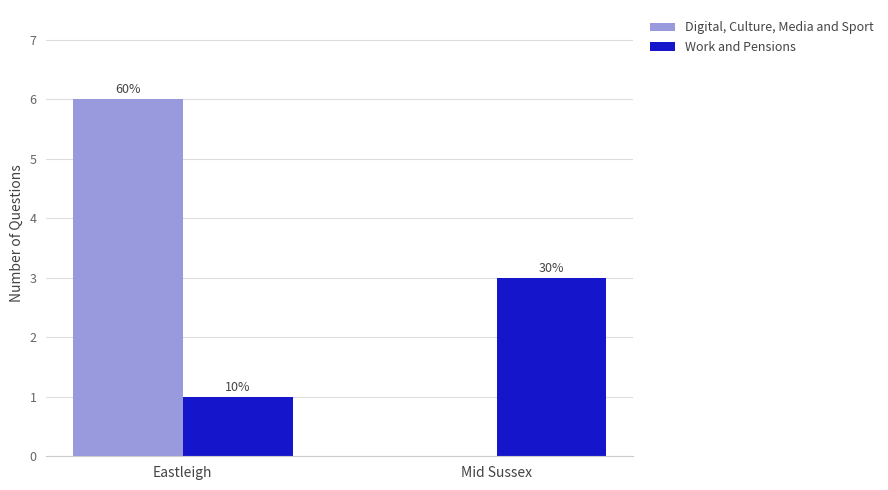

What is the sum of the Work and Pensions values at Eastleigh and Mid Sussex?

4